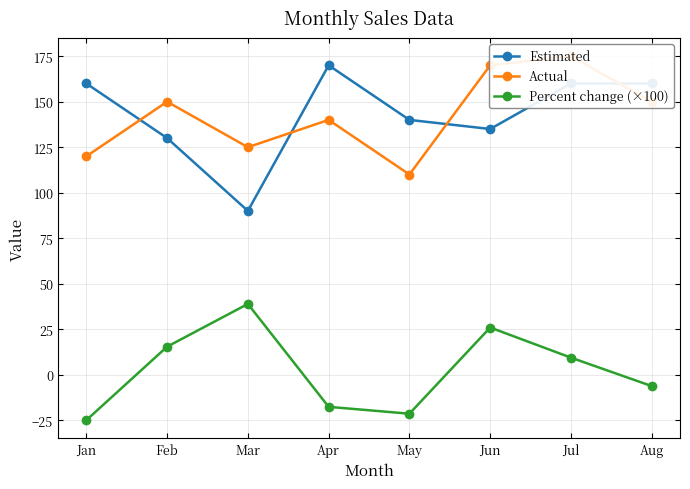

True or false: Percent change (×100) and Actual cross at least once.

False